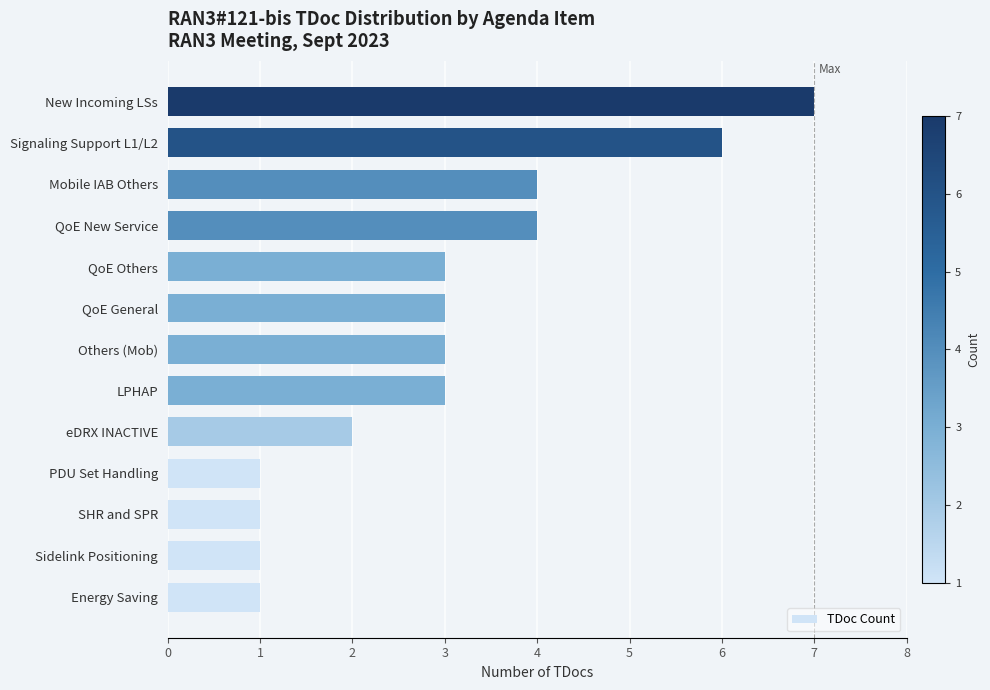

What is the average value?

3